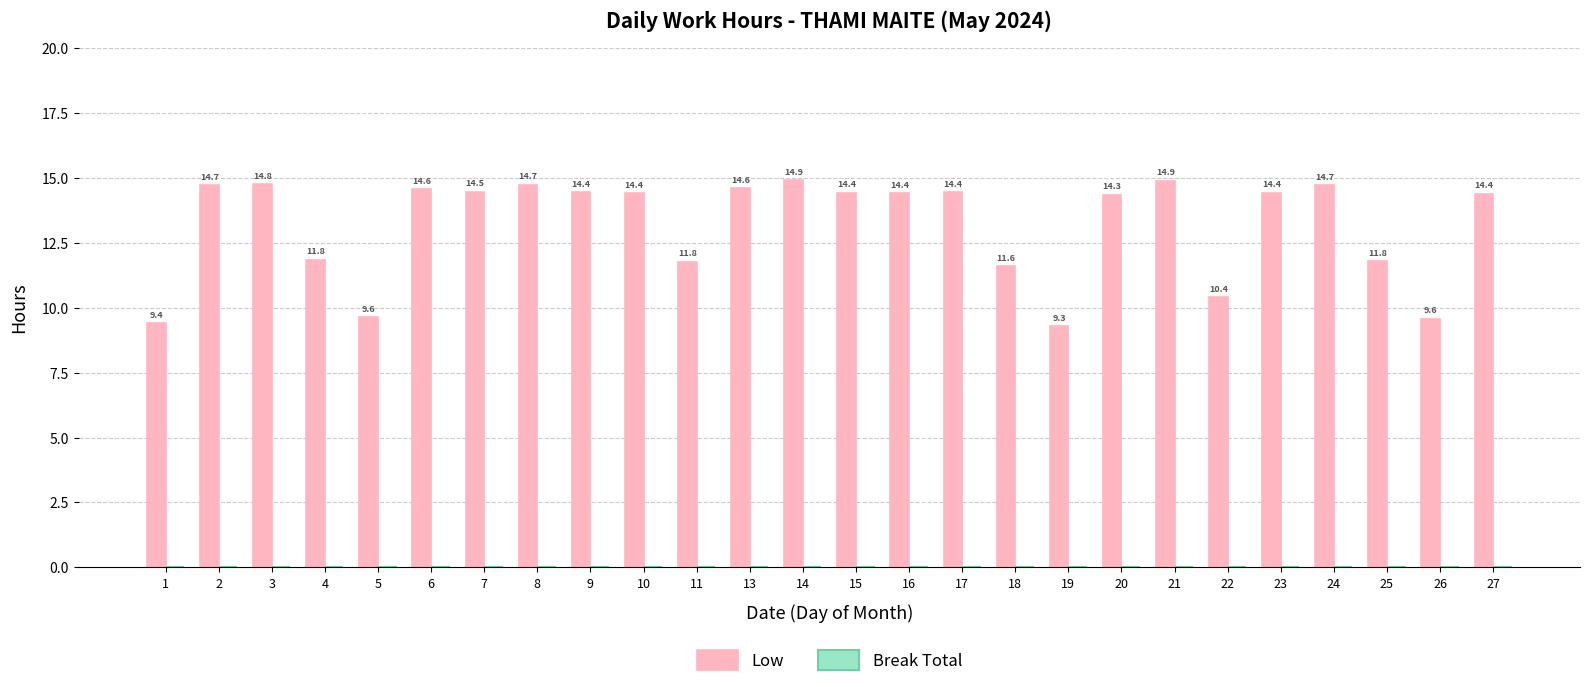

The chart shows a value of 14.4 at 23. True or false?

True